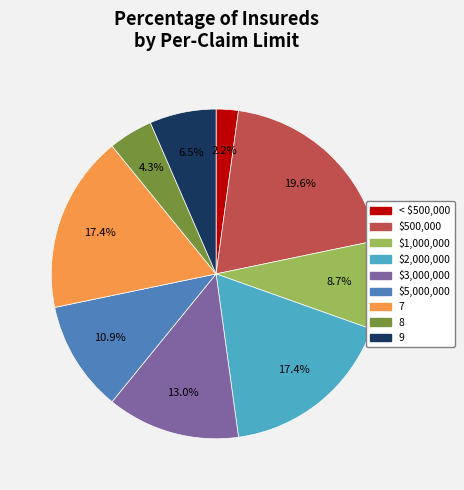

Count the number of slices in the pie.

9